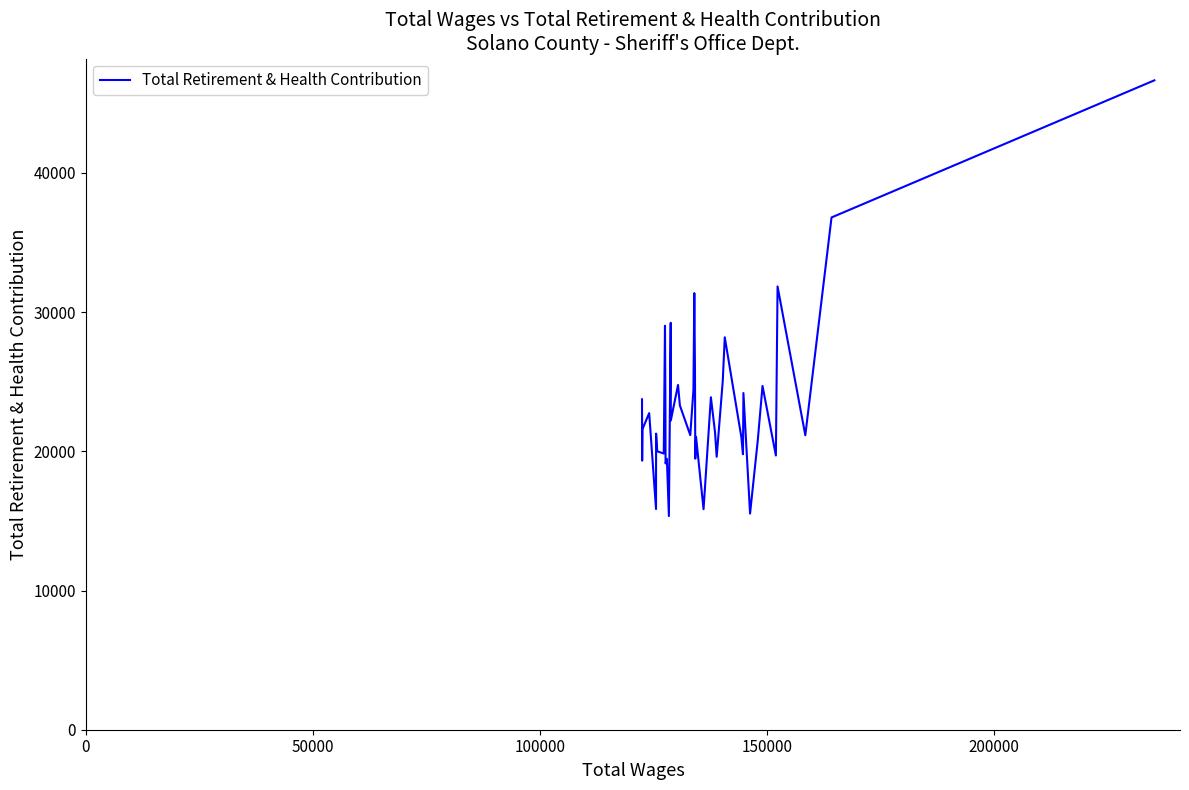

What is the greatest value displayed?

46647